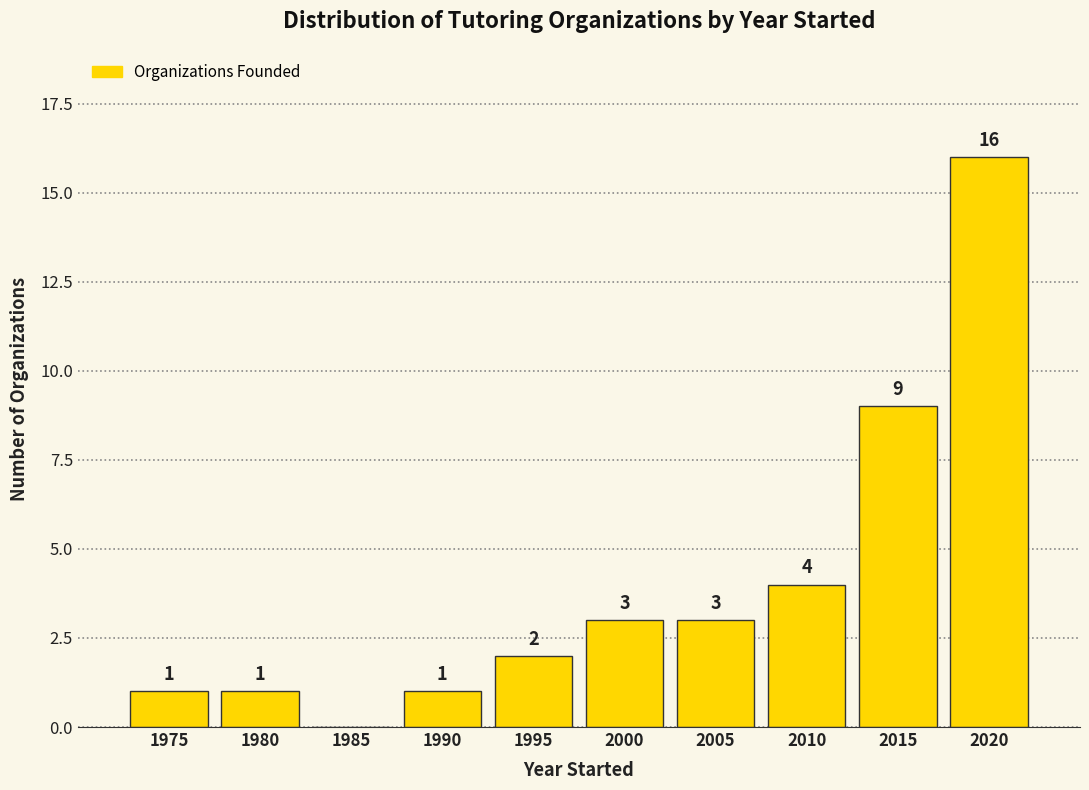

Reading left to right, extract all data points from this chart.

1975=1	1980=1	1985=0	1990=1	1995=2	2000=3	2005=3	2010=4	2015=9	2020=16